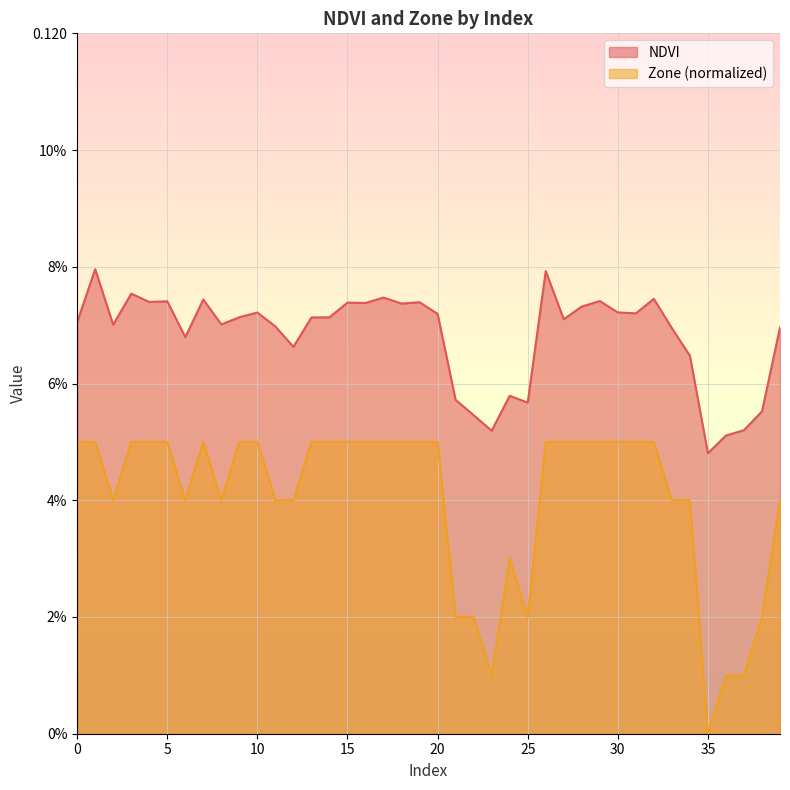

How many data points does each series have?

40